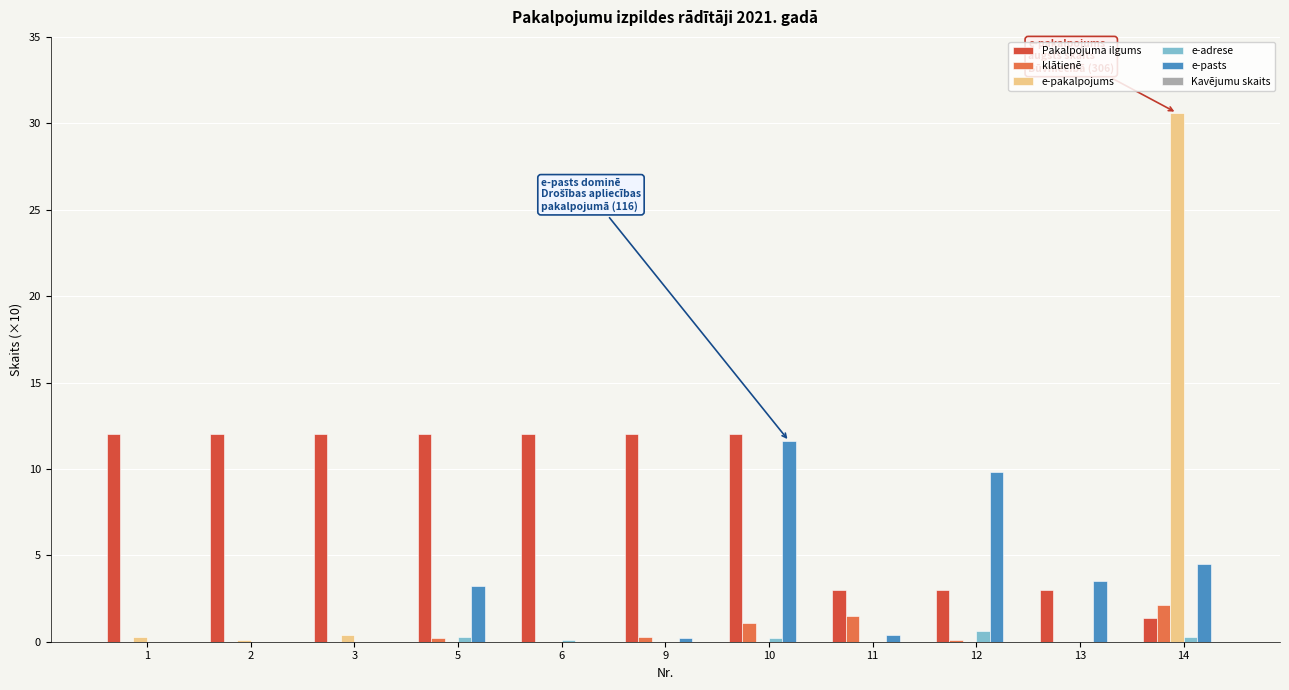

What is the sum of all klātienē values?

5.3